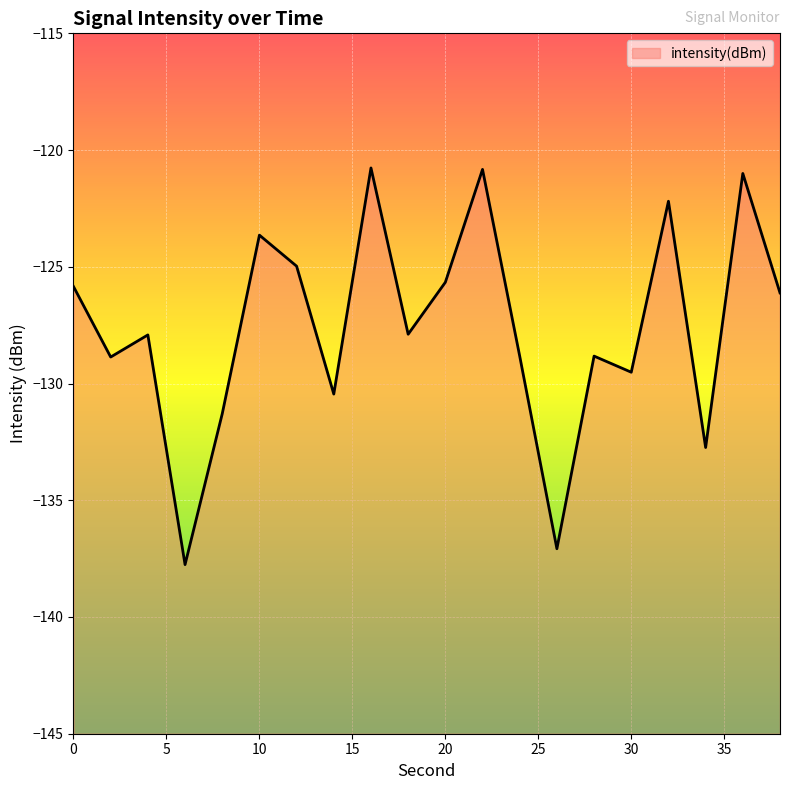

What is the change in value from 4 to 8?

-3.4